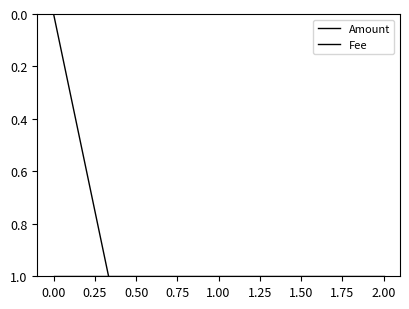

How many distinct data groups are displayed?

2